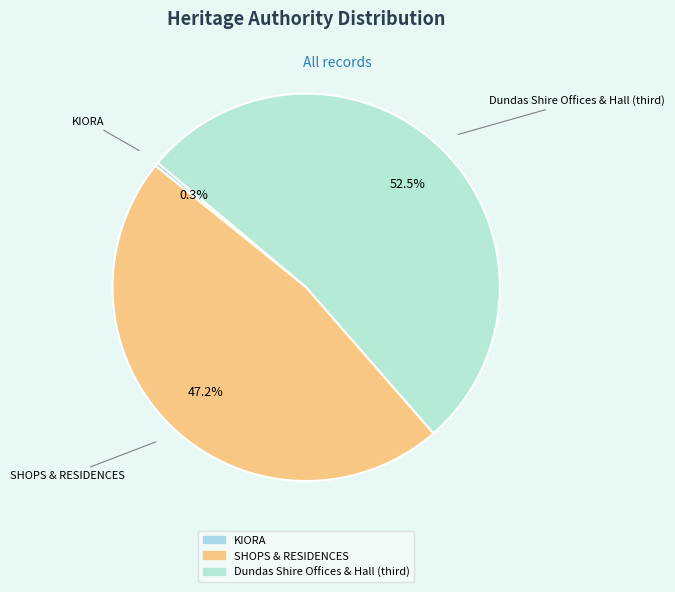

How many slices are in this pie chart?

3